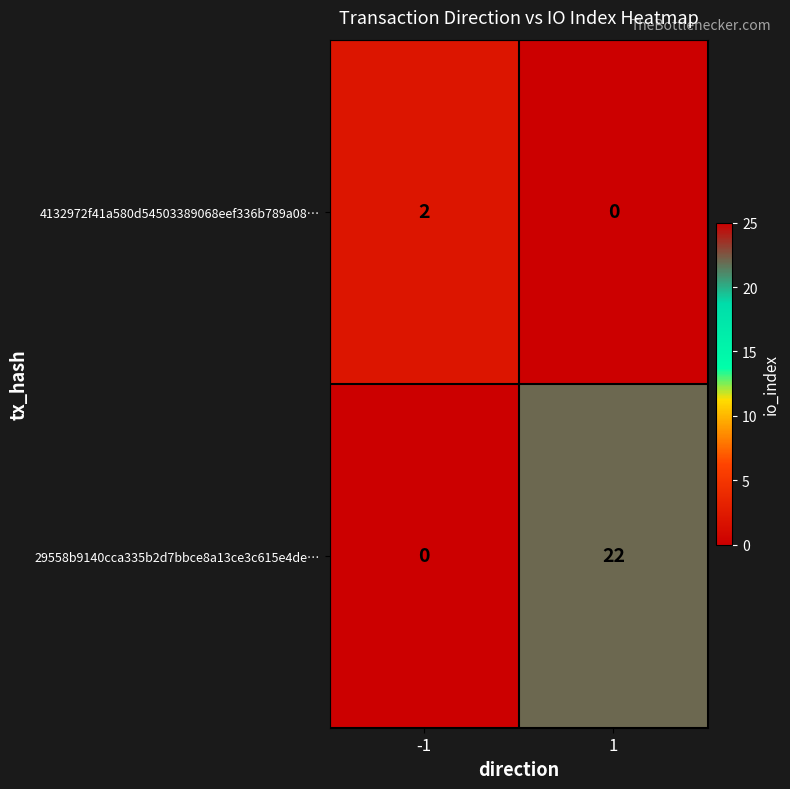

Between -1 and 1, which series saw the biggest shift?

29558b9140cca335b2d7bbce8a13ce3c615e4de…